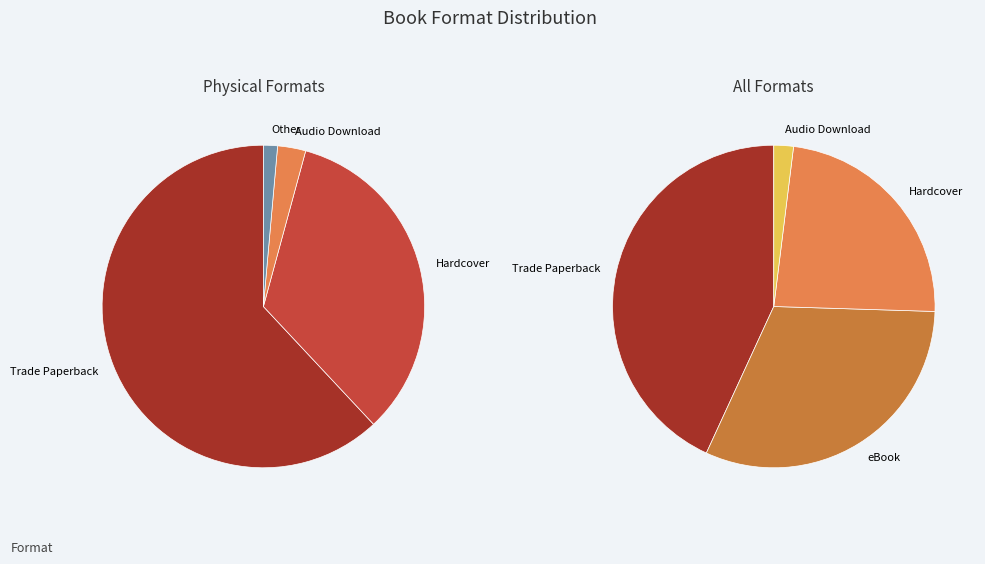

To the nearest percent, what is the combined percentage of Trade Paperback and Hardcover?

67%